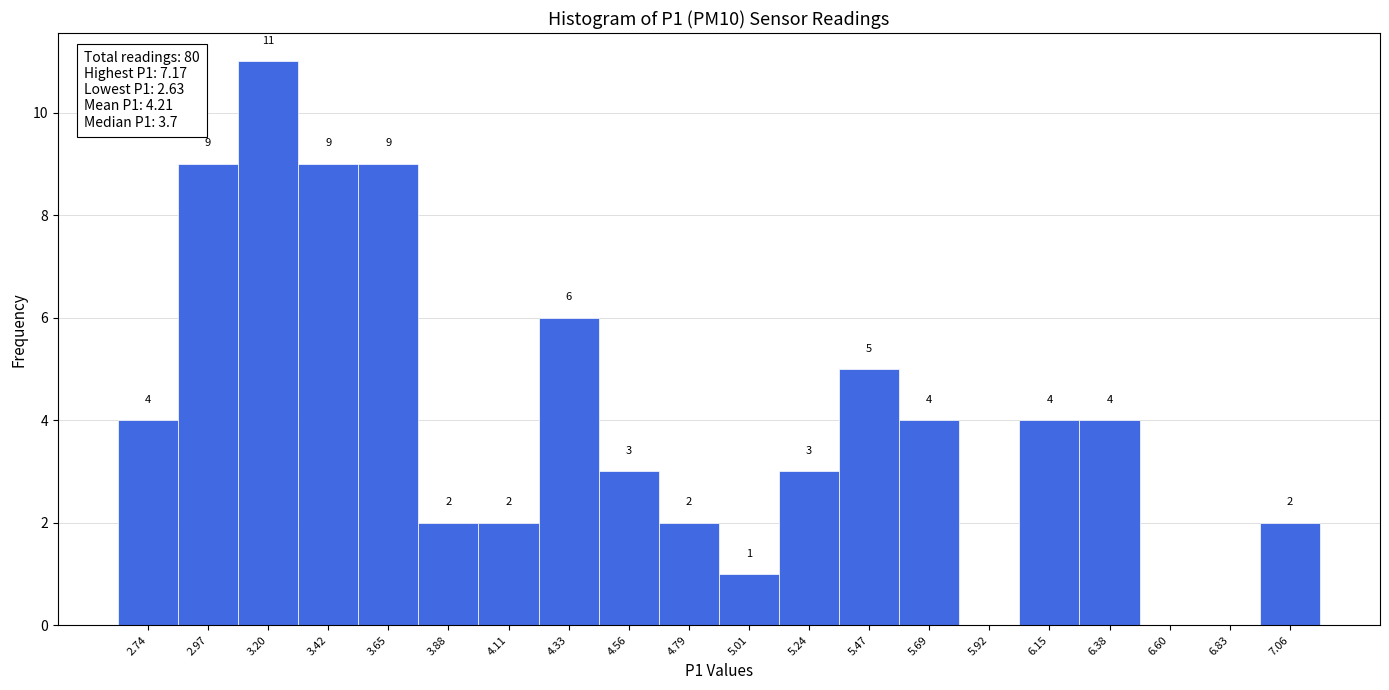

Over which range of the x-axis is the bar tallest?

3.10 to 3.30